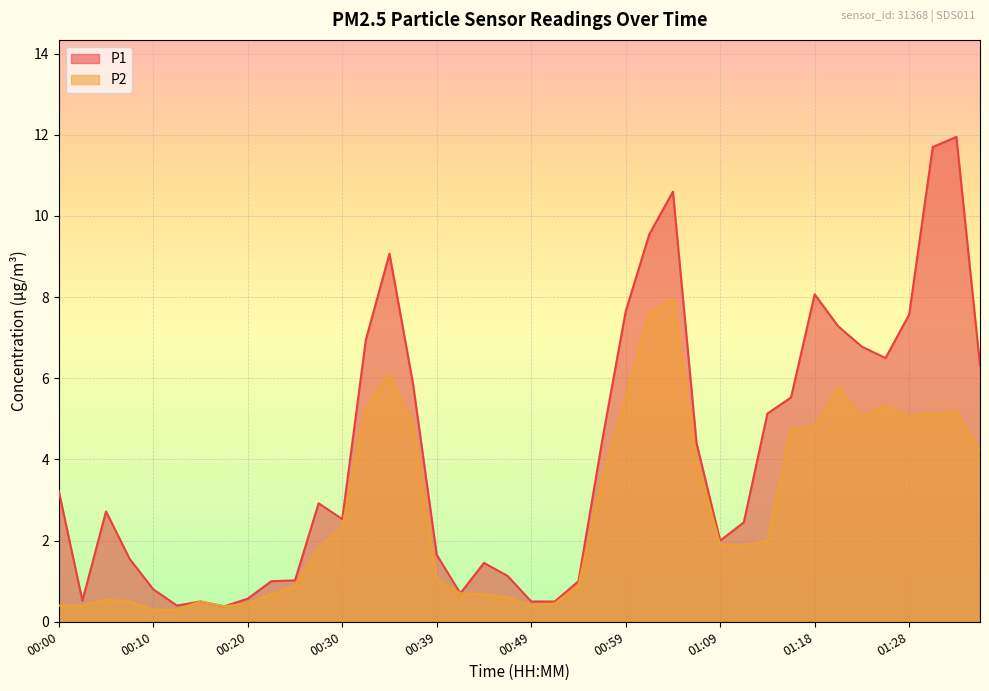

How many lines are shown in the chart?

2